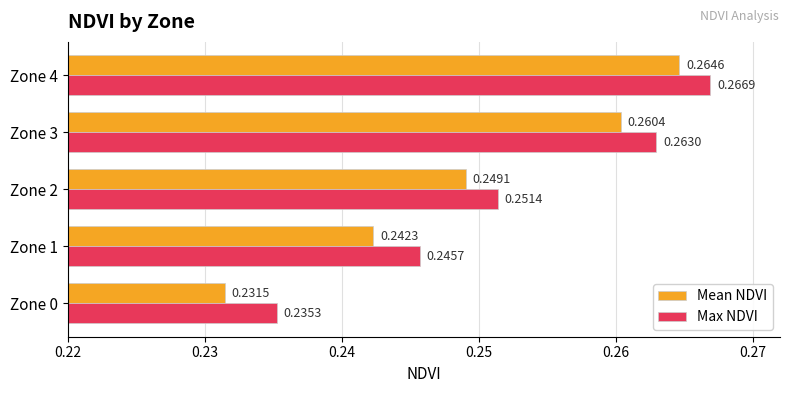

At how many categories does at least one series exceed 0?

5